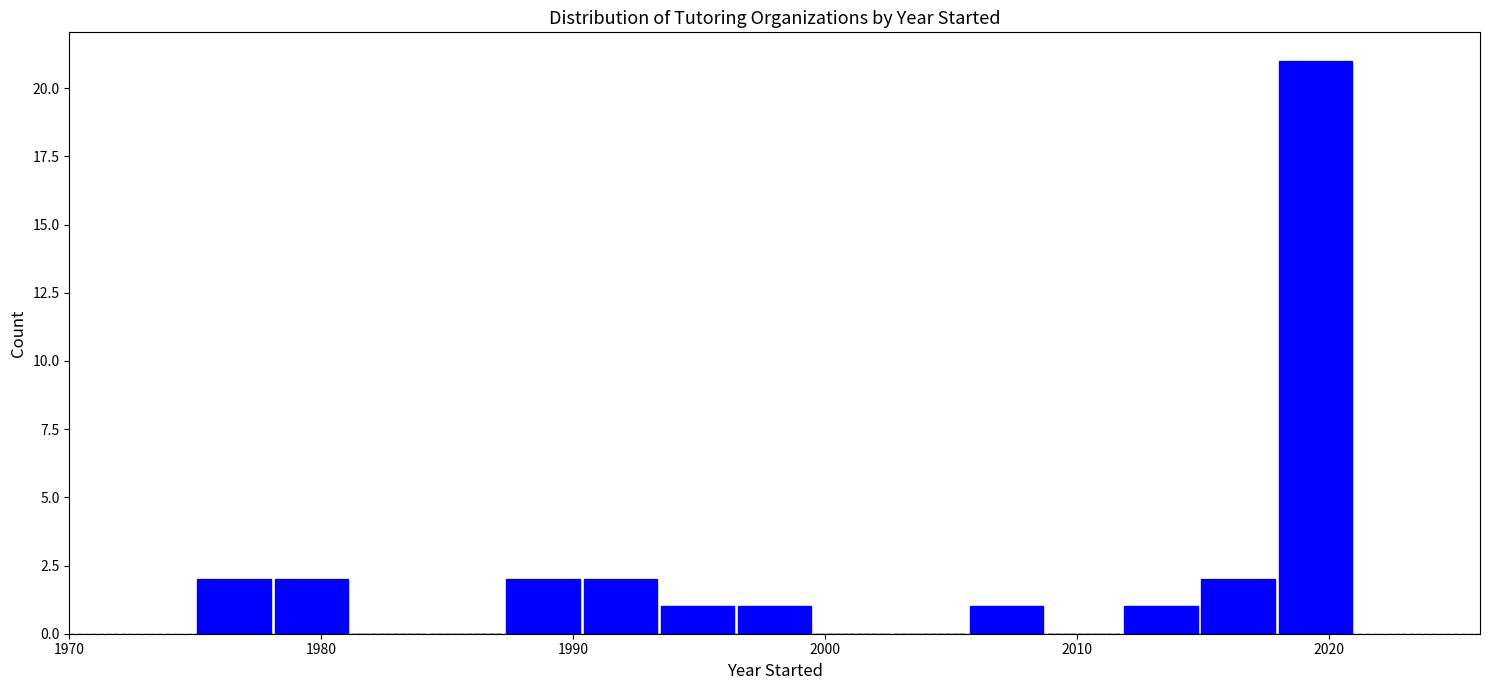

Around what value on the x-axis is the tallest bar? Give the approximate position of its centre, as read against the axis.

2019